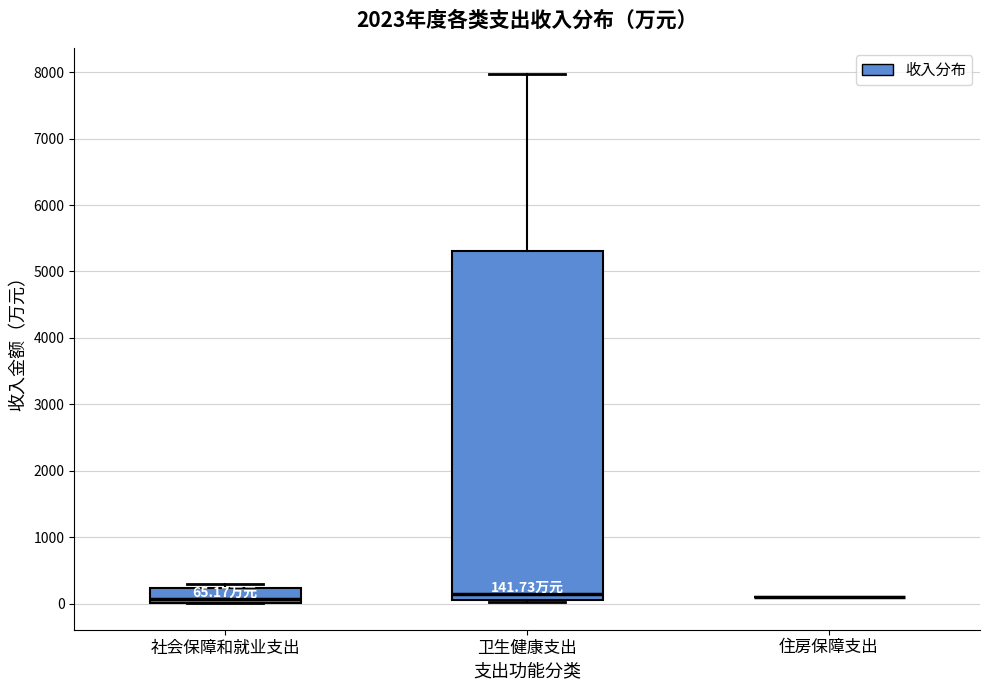

Which box is the tallest, from its lower edge to its upper edge?

卫生健康支出